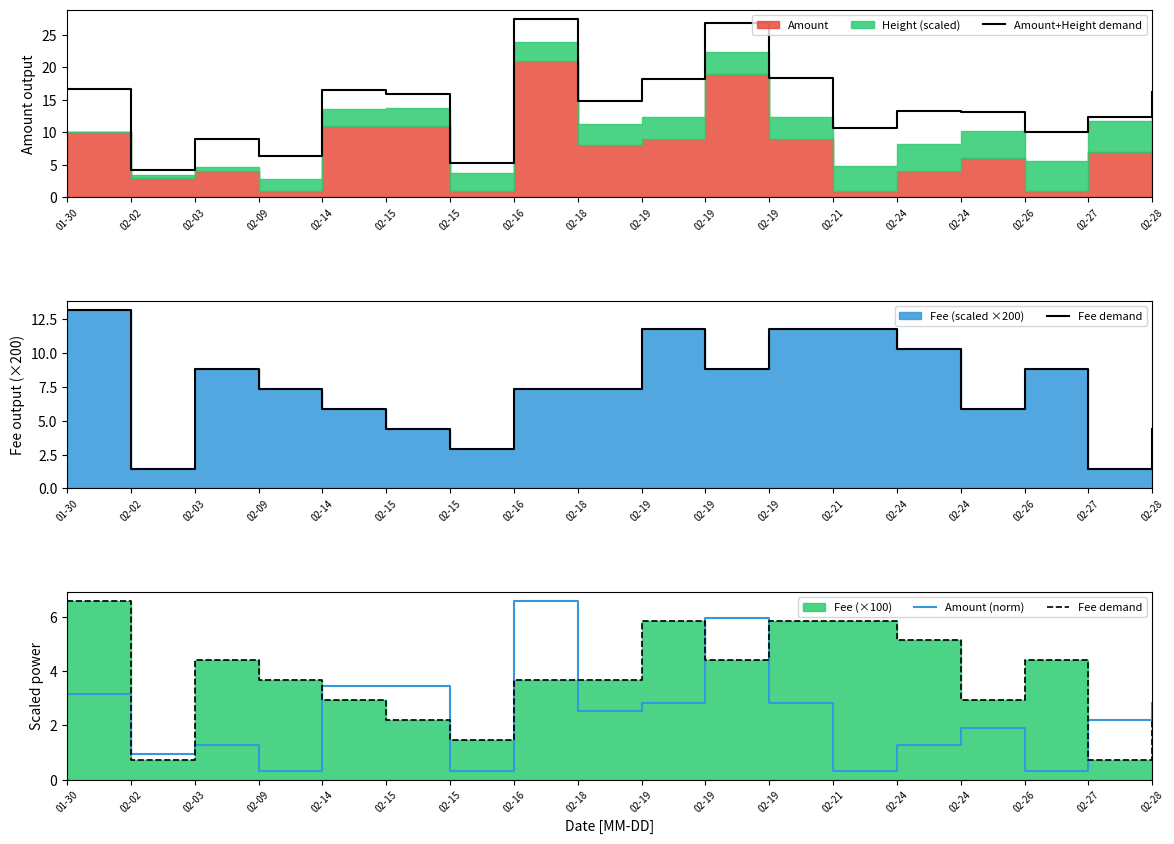

Which series has the largest total across all categories?

Amount+Height demand